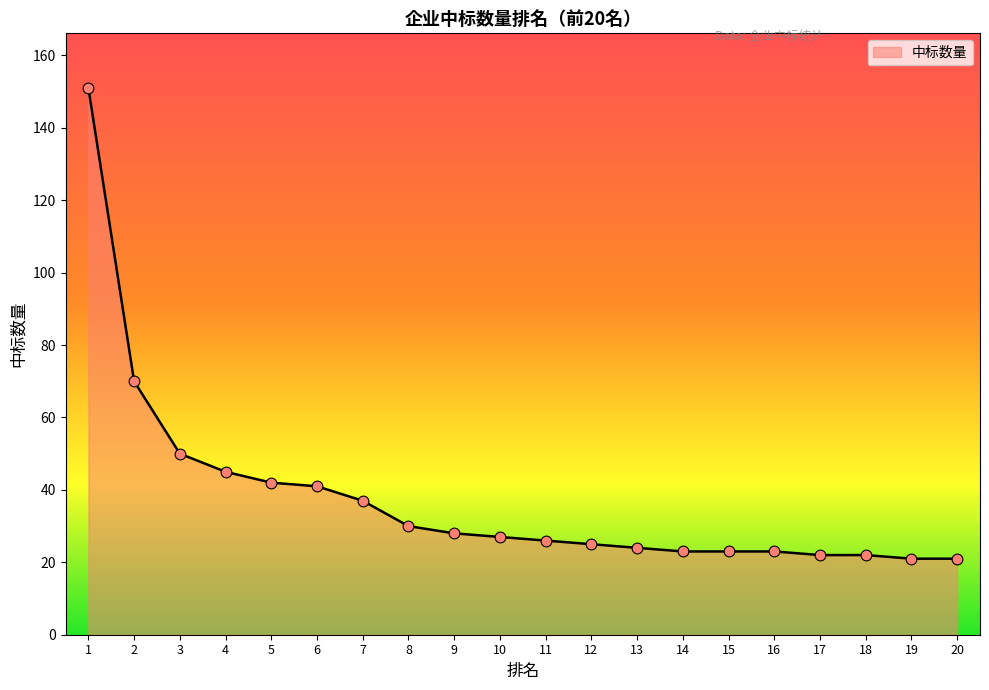

What is the change in value from 16 to 20?

-2